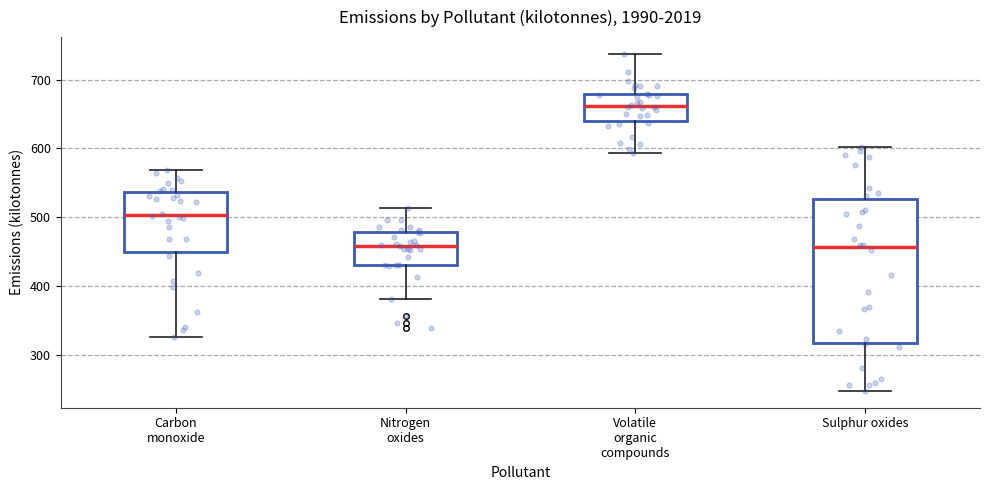

Where does the upper whisker of the box for Volatile organic compounds end on the y-axis? The values are not printed on the chart, so give them approximately, as read against the axis.

740